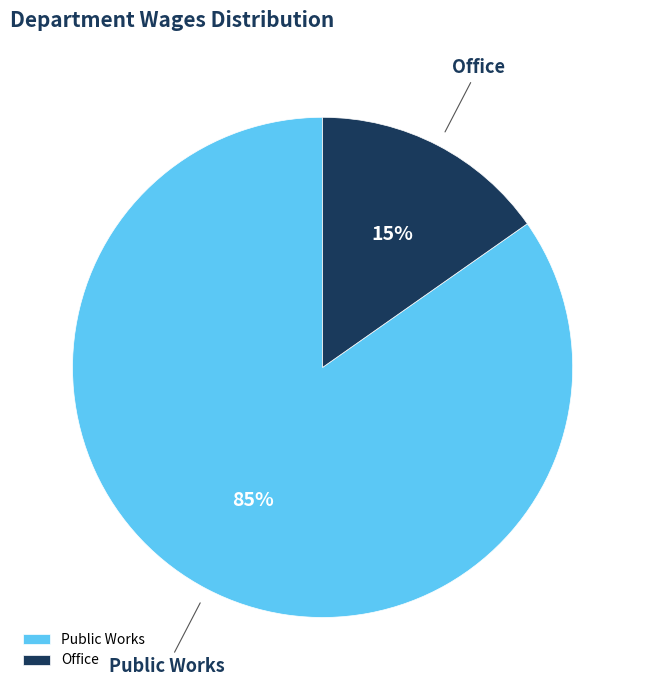

How many segments does this pie chart have?

2